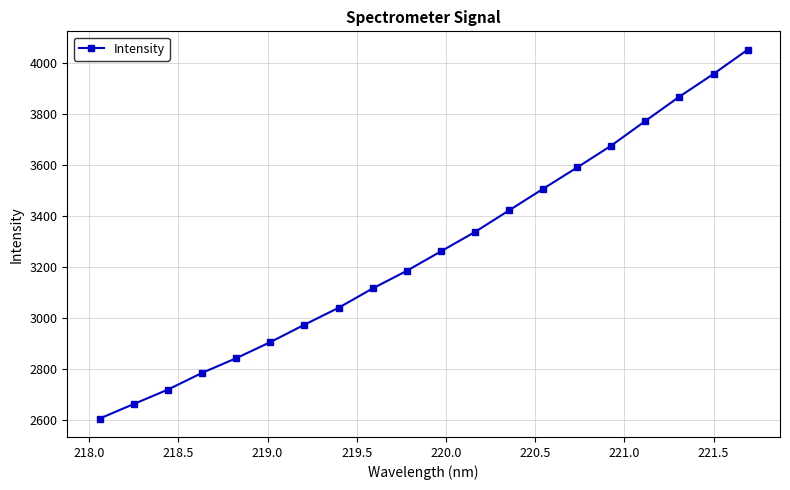

Is this an area chart (filled region under the line)?

No